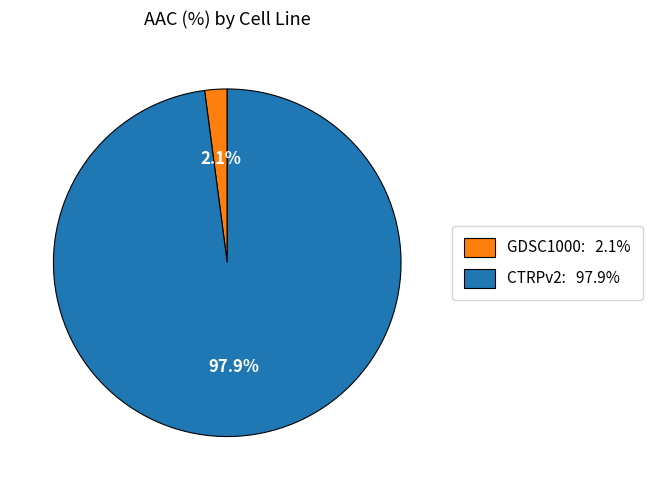

How many segments does this pie chart have?

2